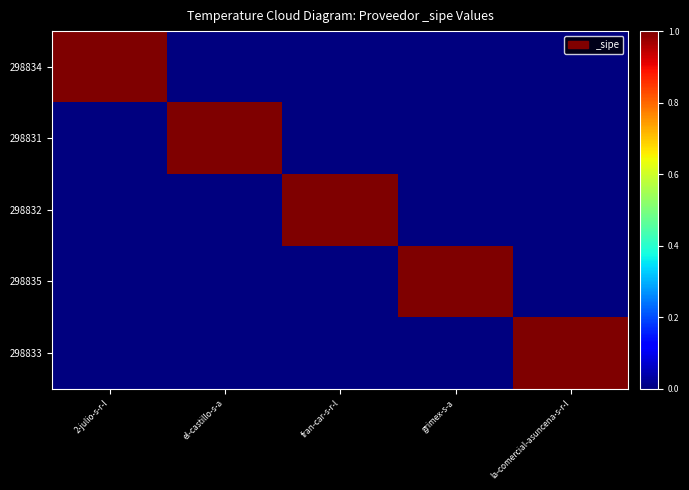

Reading left to right, extract all data points from this chart.

298834: 2-julio-s-r-l=1	el-castillo-s-a=0	fran-car-s-r-l=0	grimex-s-a=0	la-comercial-asuncena-s-r-l=0
298831: 2-julio-s-r-l=0	el-castillo-s-a=1	fran-car-s-r-l=0	grimex-s-a=0	la-comercial-asuncena-s-r-l=0
298832: 2-julio-s-r-l=0	el-castillo-s-a=0	fran-car-s-r-l=1	grimex-s-a=0	la-comercial-asuncena-s-r-l=0
298835: 2-julio-s-r-l=0	el-castillo-s-a=0	fran-car-s-r-l=0	grimex-s-a=1	la-comercial-asuncena-s-r-l=0
298833: 2-julio-s-r-l=0	el-castillo-s-a=0	fran-car-s-r-l=0	grimex-s-a=0	la-comercial-asuncena-s-r-l=1